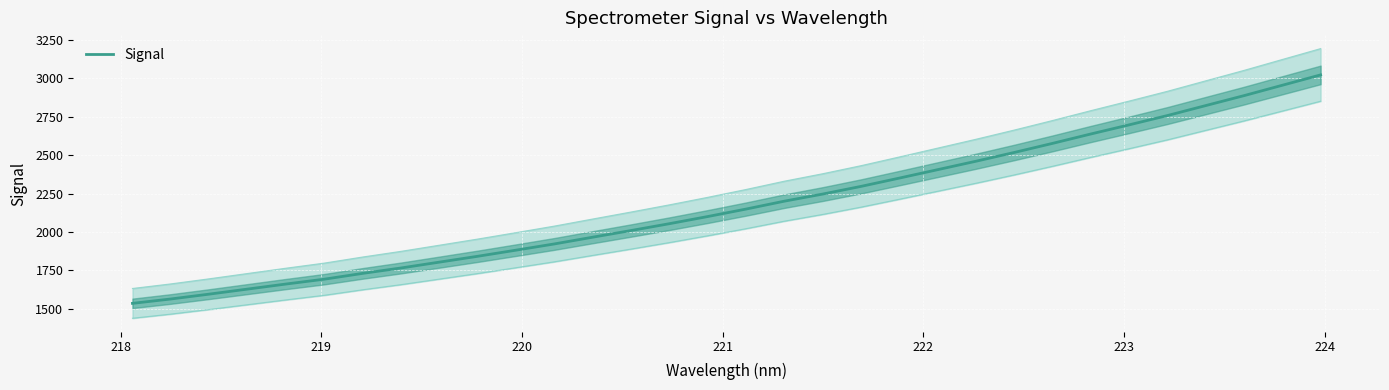

True or false: the data shows 3204.8 at 22.

False